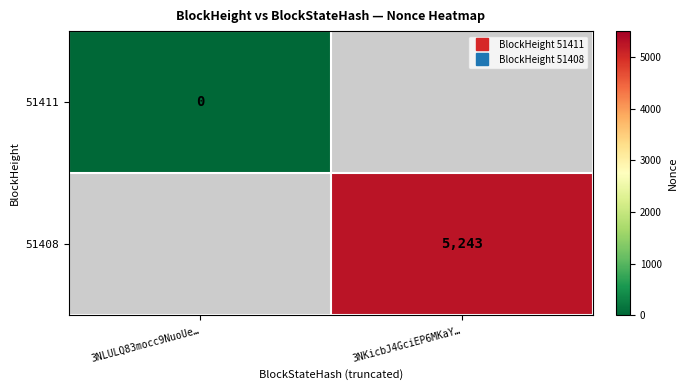

Rank the categories by 51411 value from highest to lowest.

3NLULQ83mocc9NuoUe…, 3NKicbJ4GciEP6MKaY…